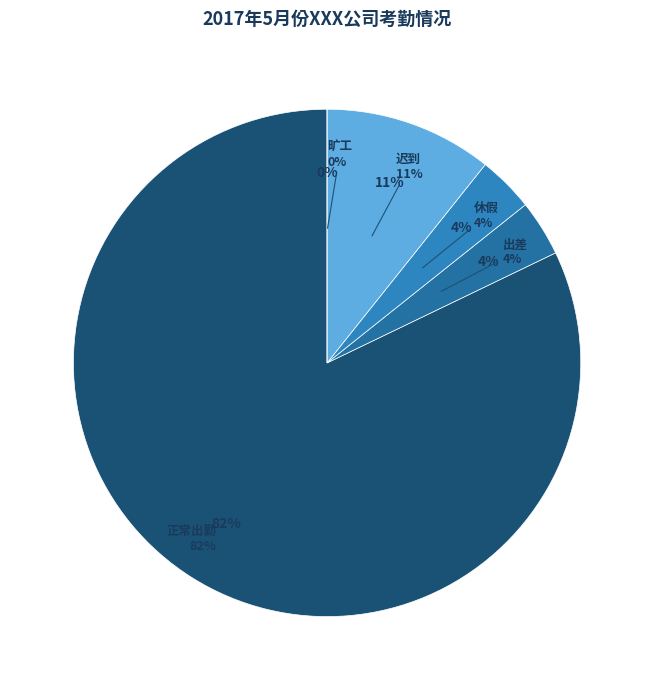

To the nearest percent, what is the combined percentage of 正常出勤 and 旷工?

82%